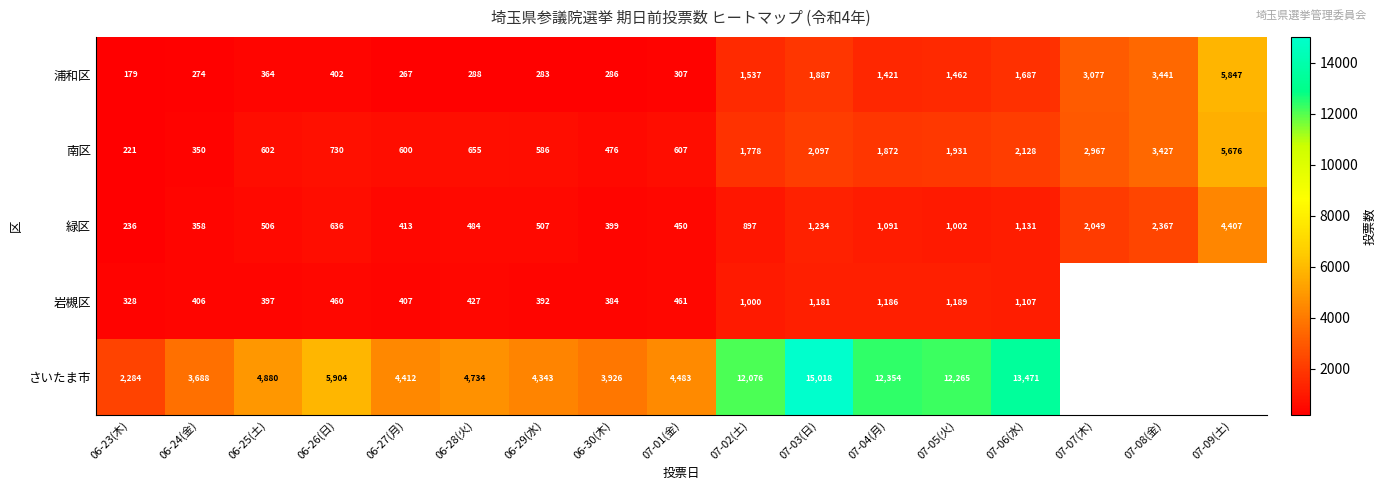

What is the difference between the maximum and minimum values in the 緑区 series?

4171